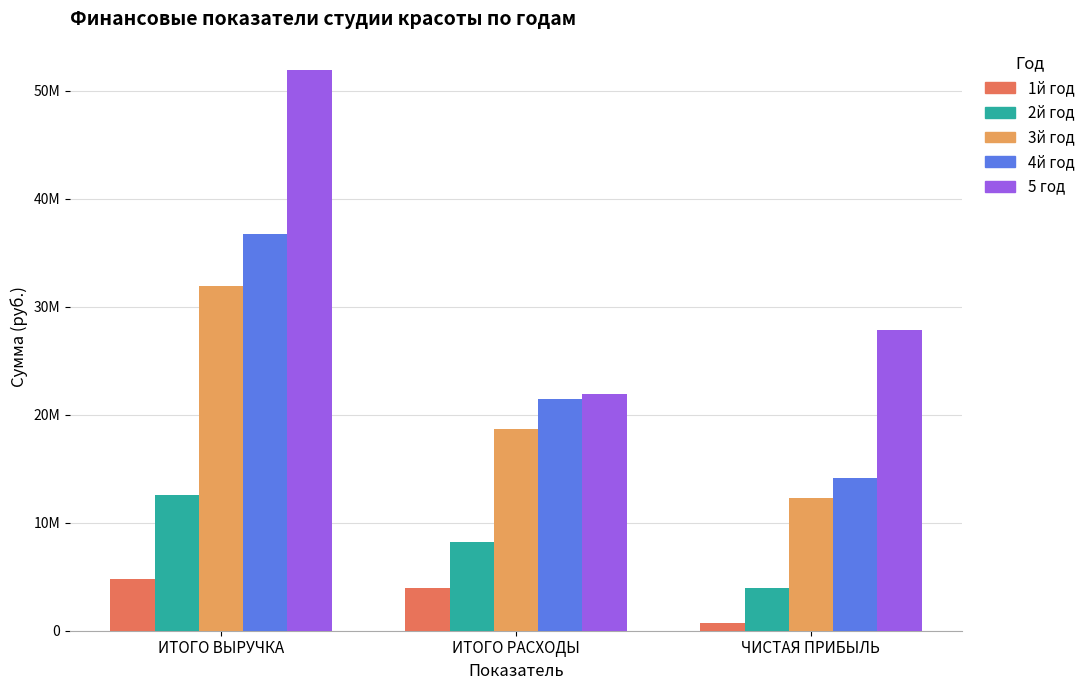

What position from the right is ИТОГО РАСХОДЫ?

2